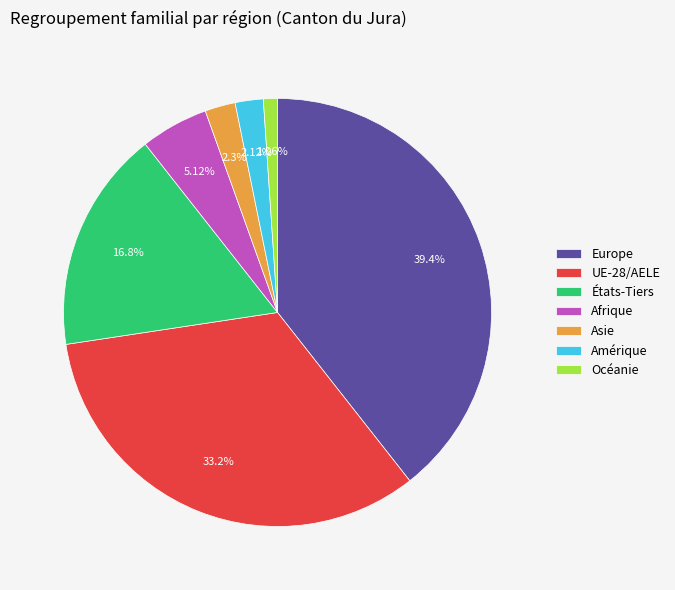

What is the smallest slice in the pie chart?

Océanie